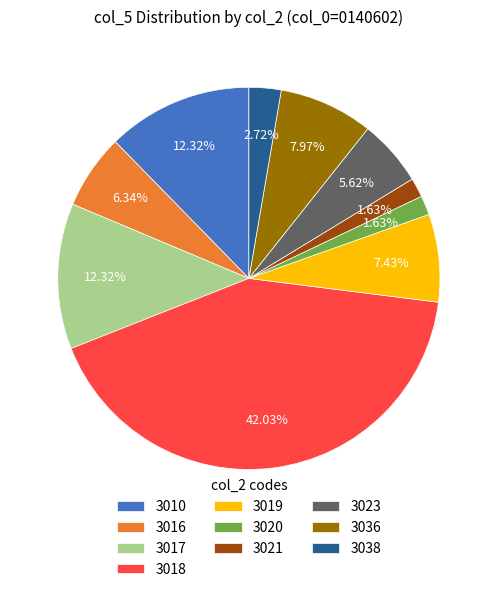

Is there any slice that represents more than half of the pie?

No